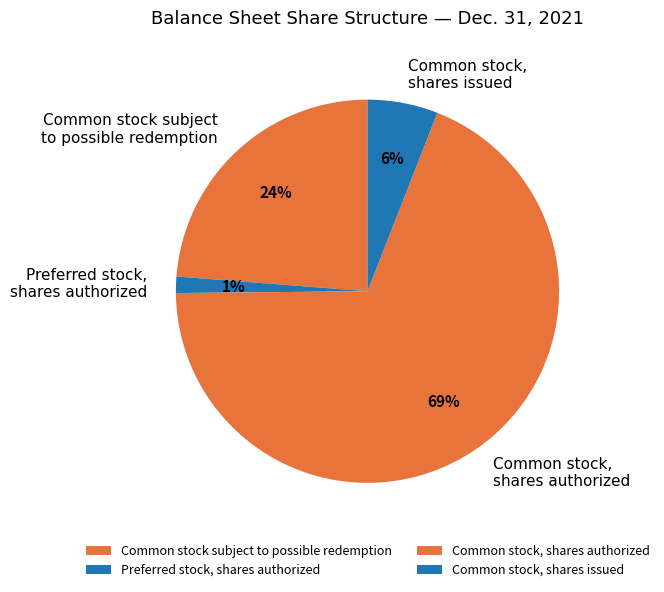

Combined, do Common stock, shares authorized and Common stock subject to possible redemption account for over 50%?

Yes